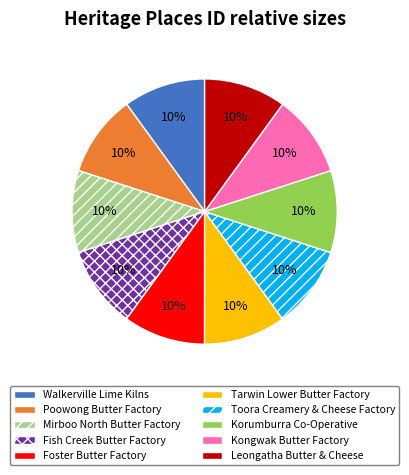

Combined, do Walkerville Lime Kilns and Leongatha Butter & Cheese account for over 50%?

No